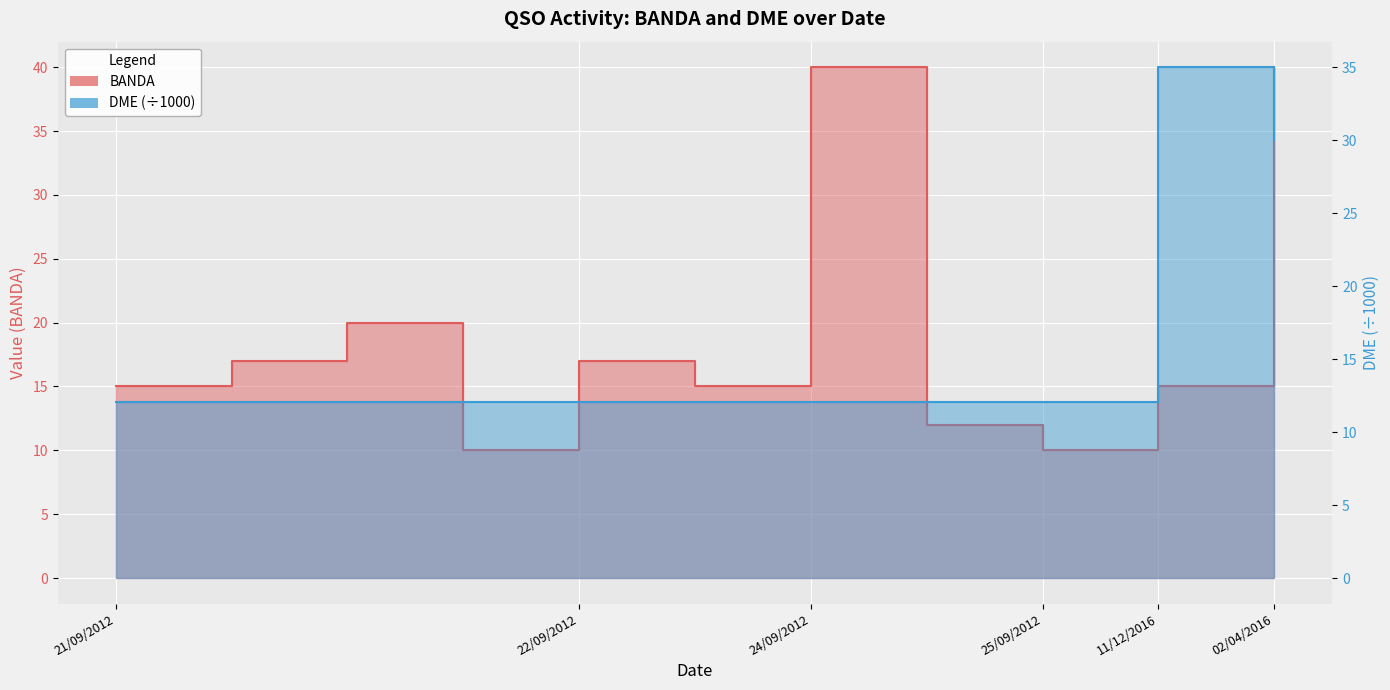

Where does the BANDA series first go above 15?

21/09/2012